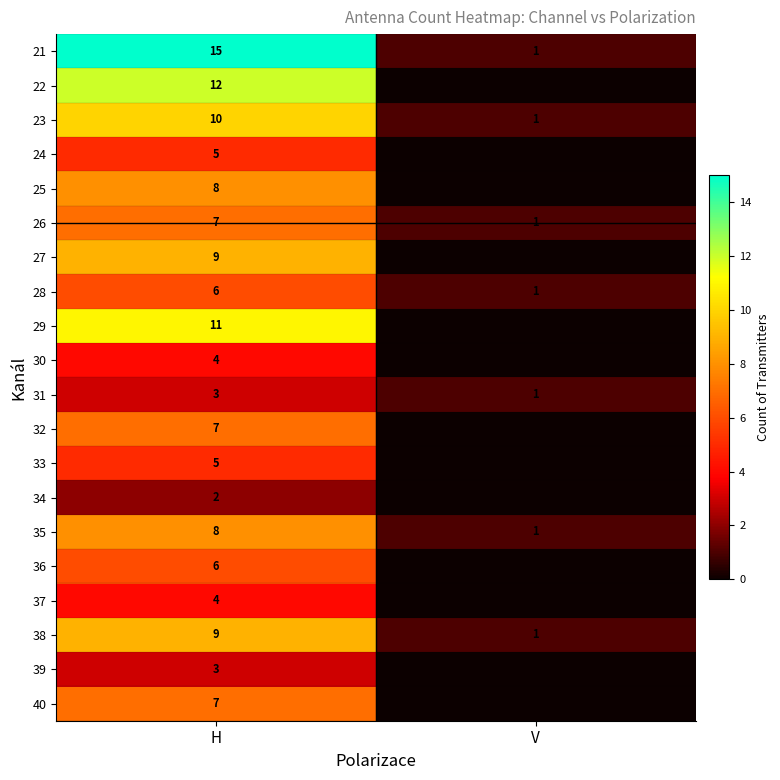

What is the lowest value of the 31 series?

1